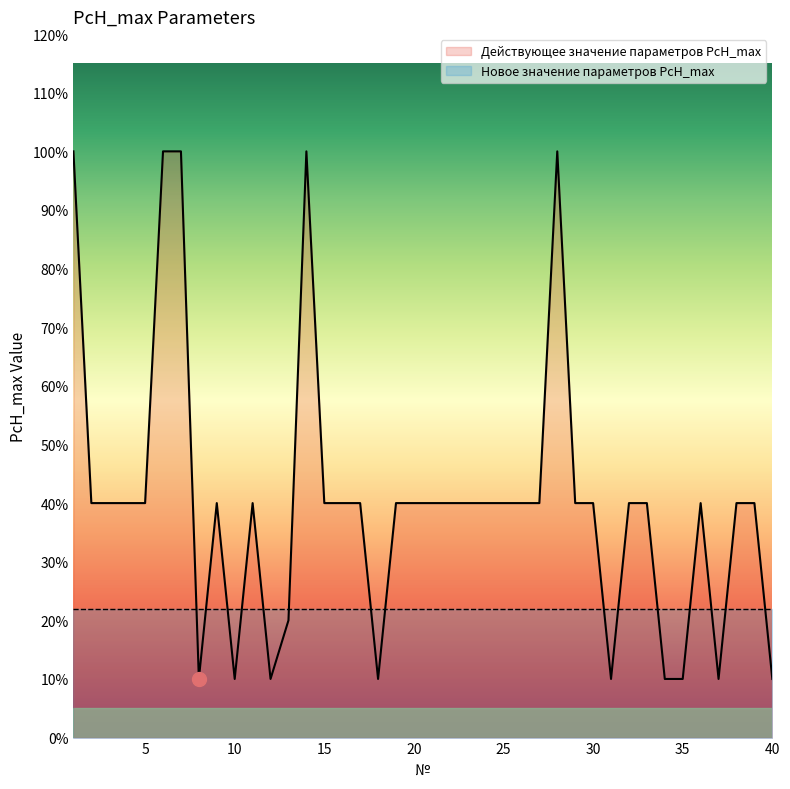

How many lines are shown in the chart?

1